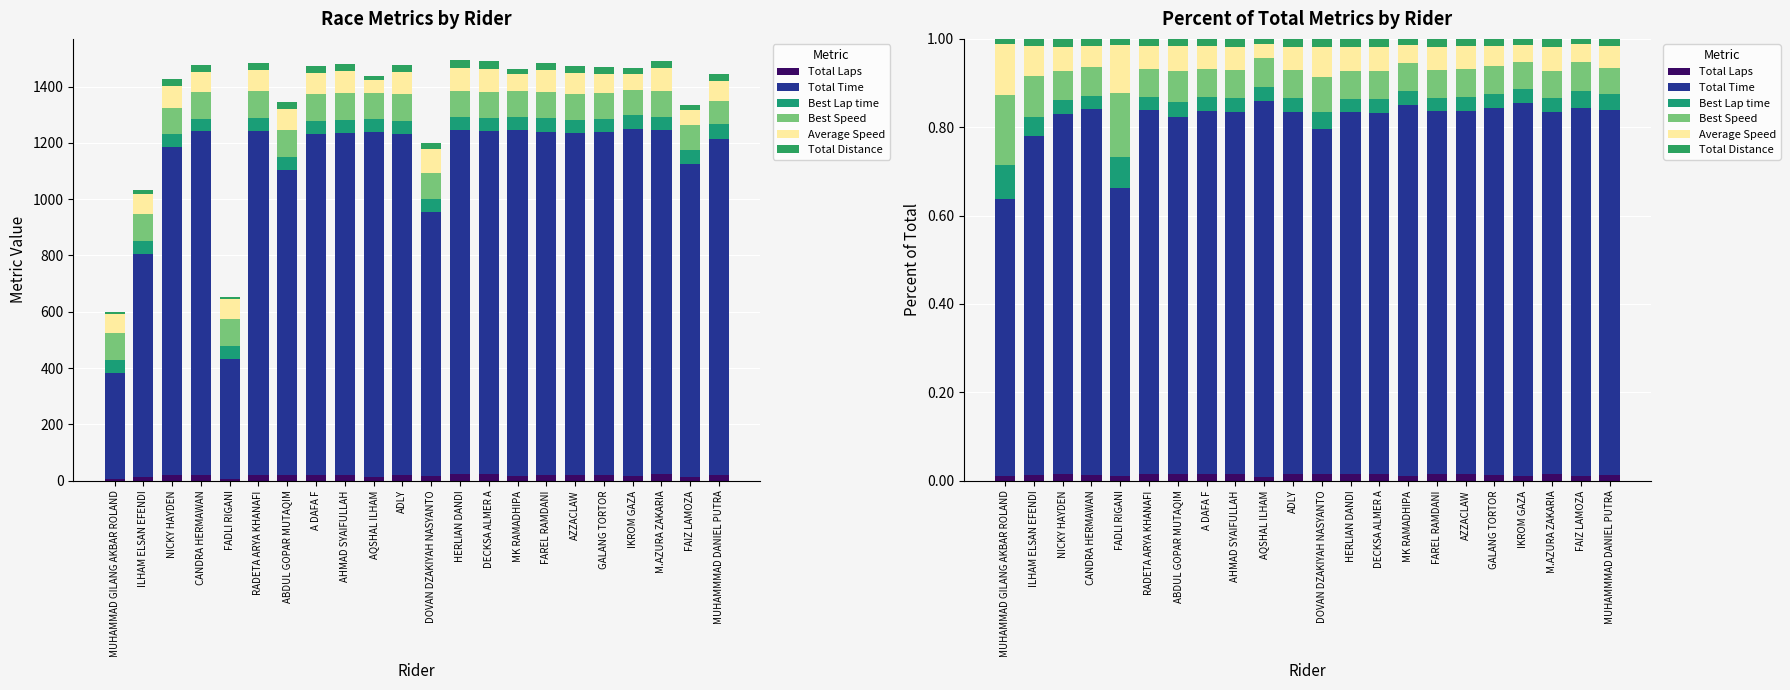

Which series has the largest total across all categories?

Total Time